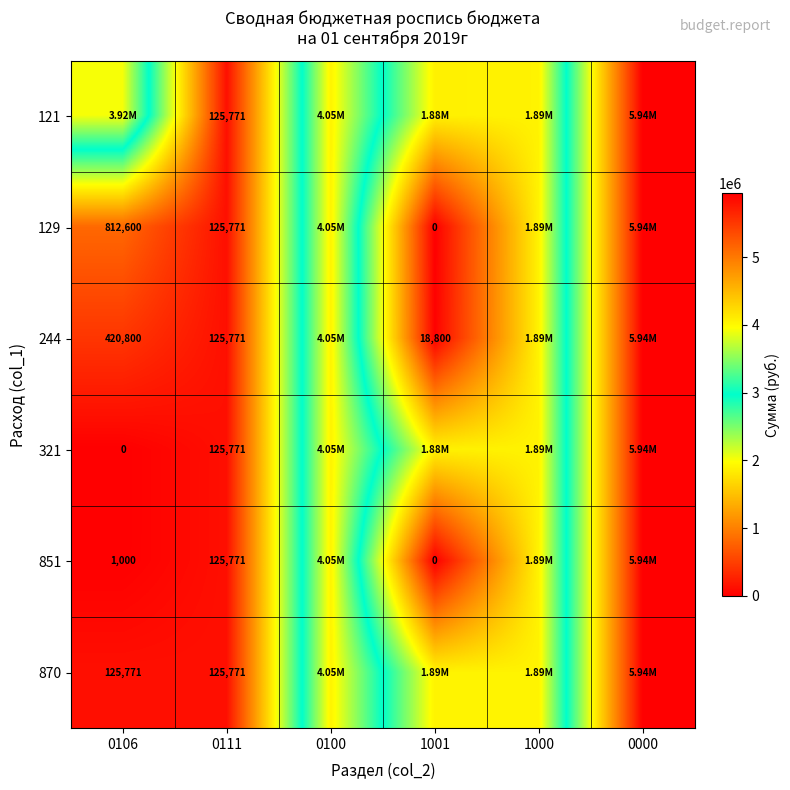

Is the value of 321 at 0106 greater than the value of 851 at 0106?

No